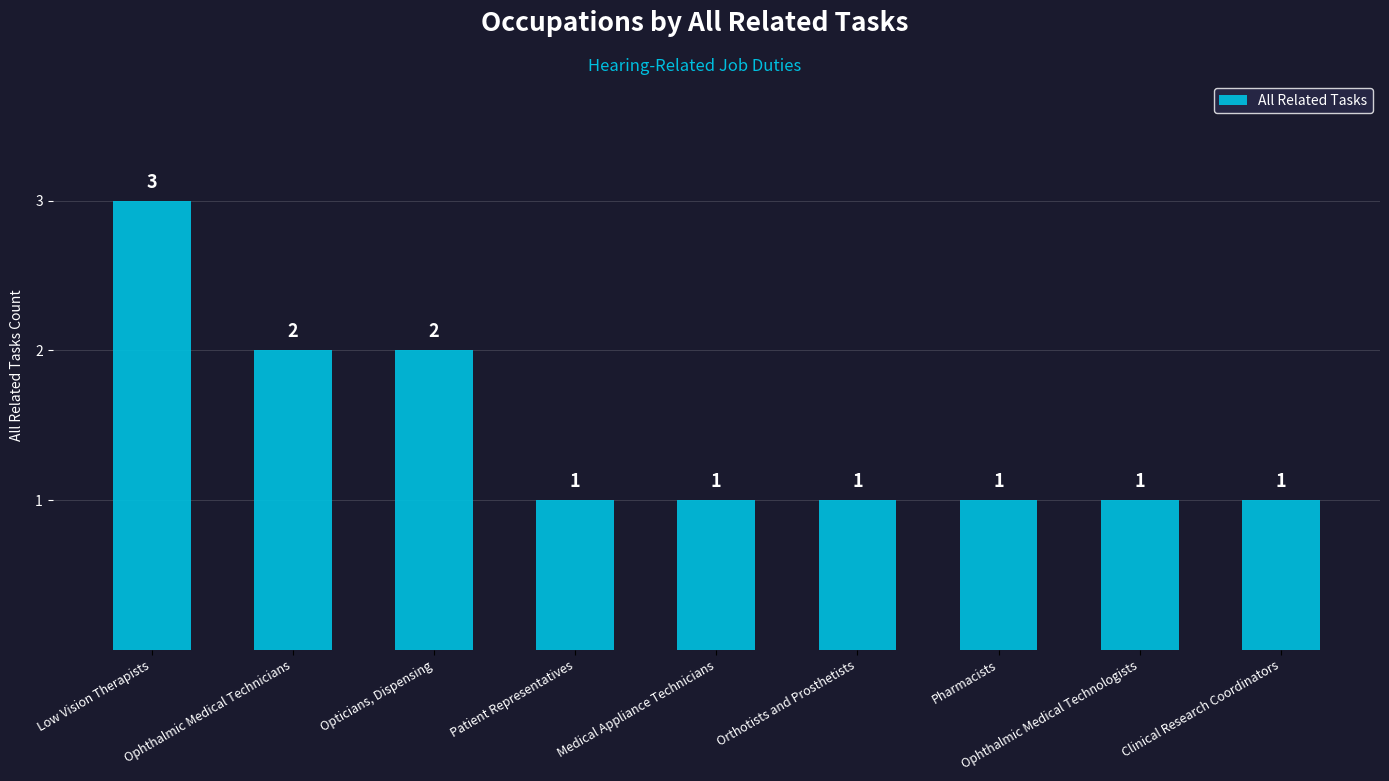

What value does the data have at Medical Appliance Technicians?

1